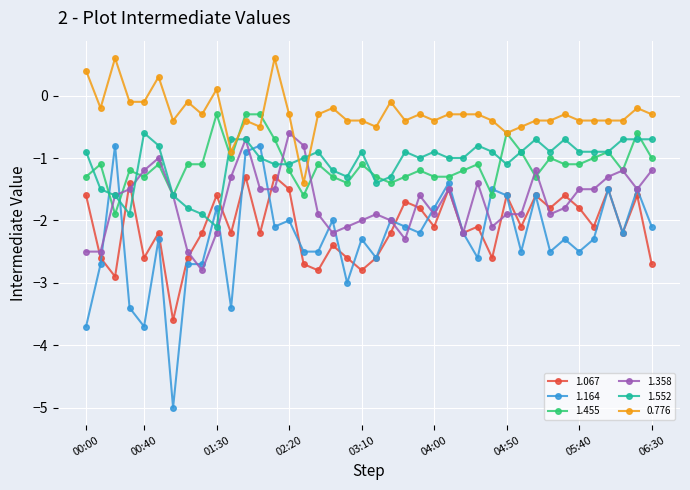

At how many categories does at least one series exceed -4?

40